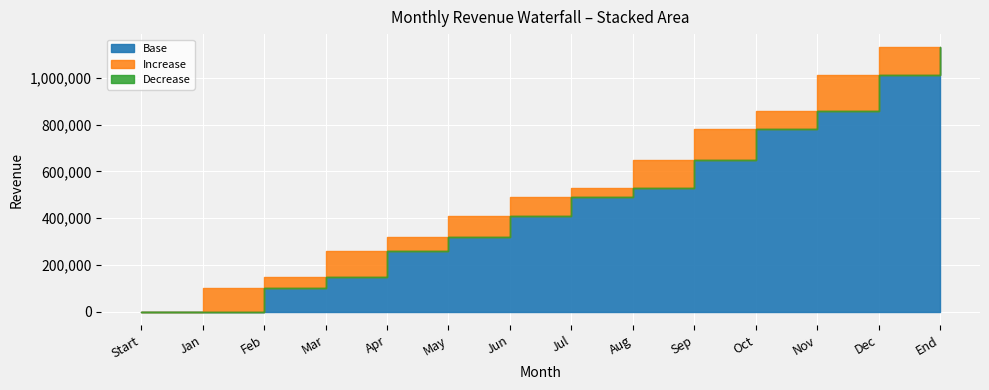

What is the label of the 3rd point from the left?

Feb